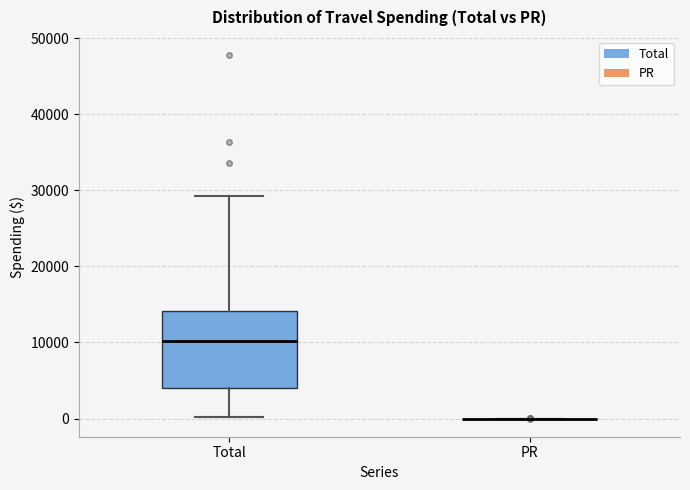

Reading left to right, read every box against the y-axis: the position of its median line, the range the box covers, and the ends of its whiskers. The values are not printed on the chart, so give them approximately, as read against the axis.

Total: median 10000, box 4000 to 14000, whiskers 0 to 29000
PR: box collapsed to a line at 0, whiskers 0 to 0